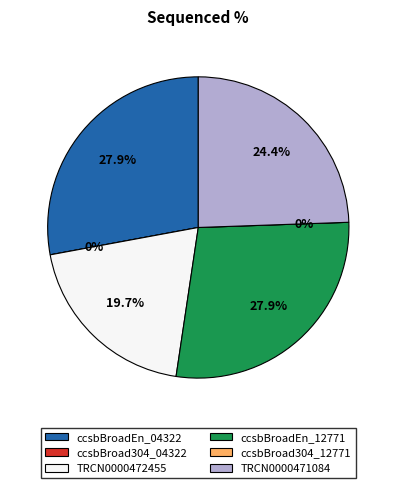

To the nearest percent, what is the difference between the largest and smallest slice percentages?

28%